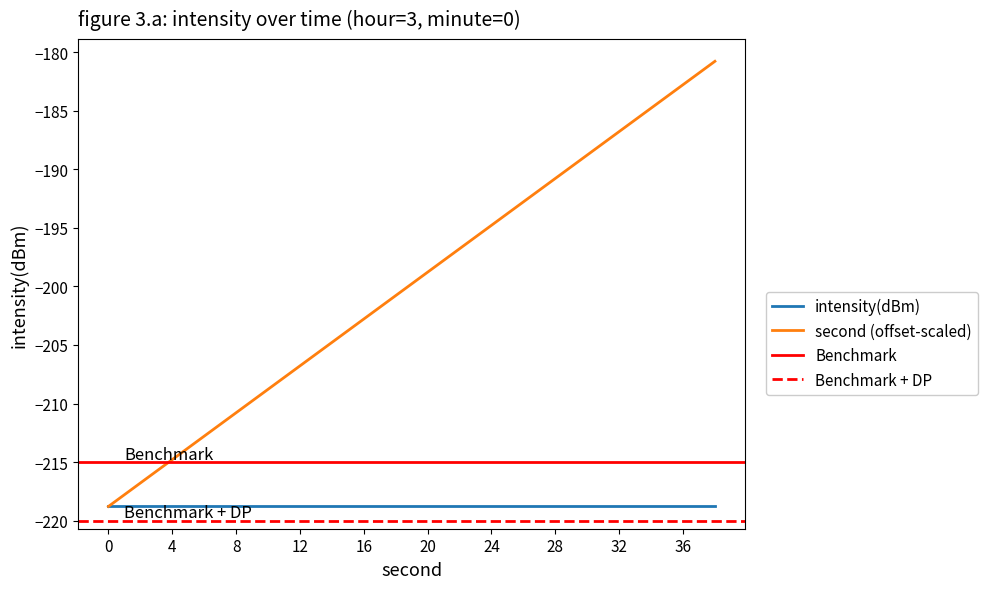

What is the change in value from 8 to 16?

+8.0